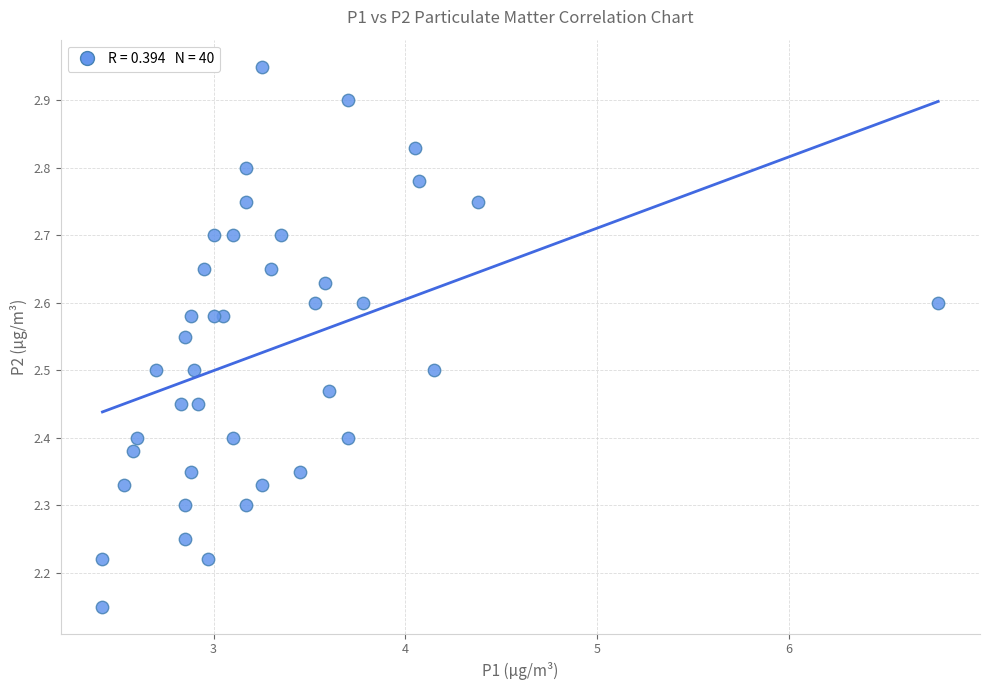

What is the range of X values (max minus min)?

4.4